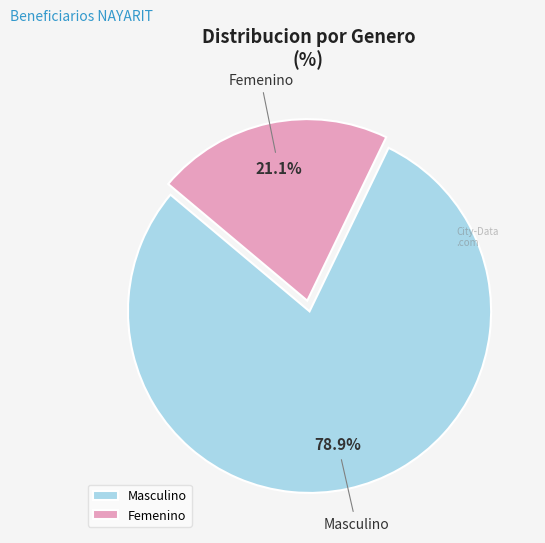

Which slice is the smallest?

Femenino